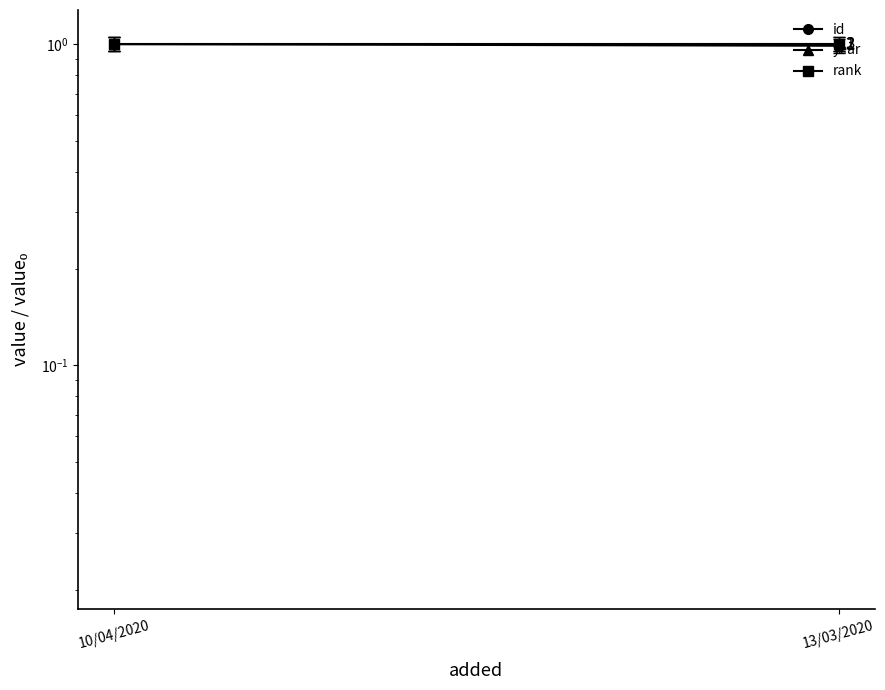

Which label corresponds to the smallest value in the chart?

13/03/2020